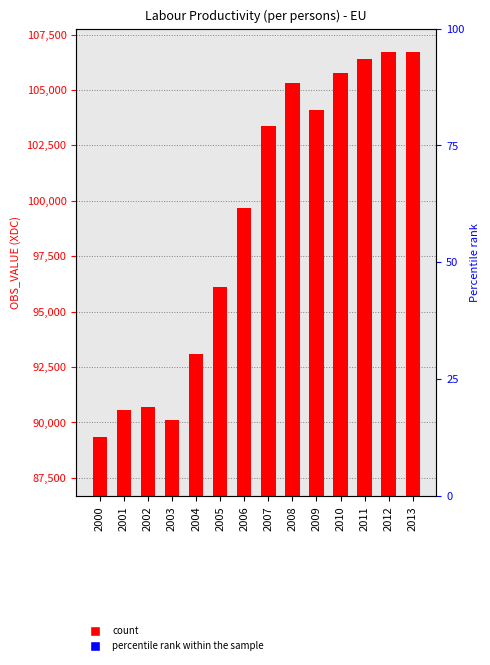

What is the greatest value displayed?

106700.6